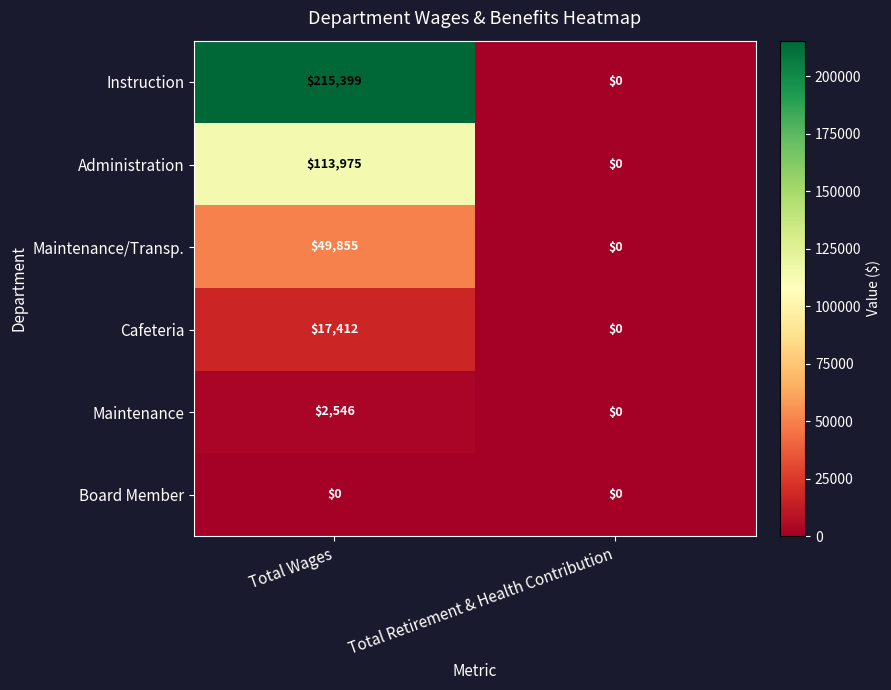

Rank the series by their maximum value, from highest to lowest.

Instruction, Administration, Maintenance/Transp., Cafeteria, Maintenance, Board Member